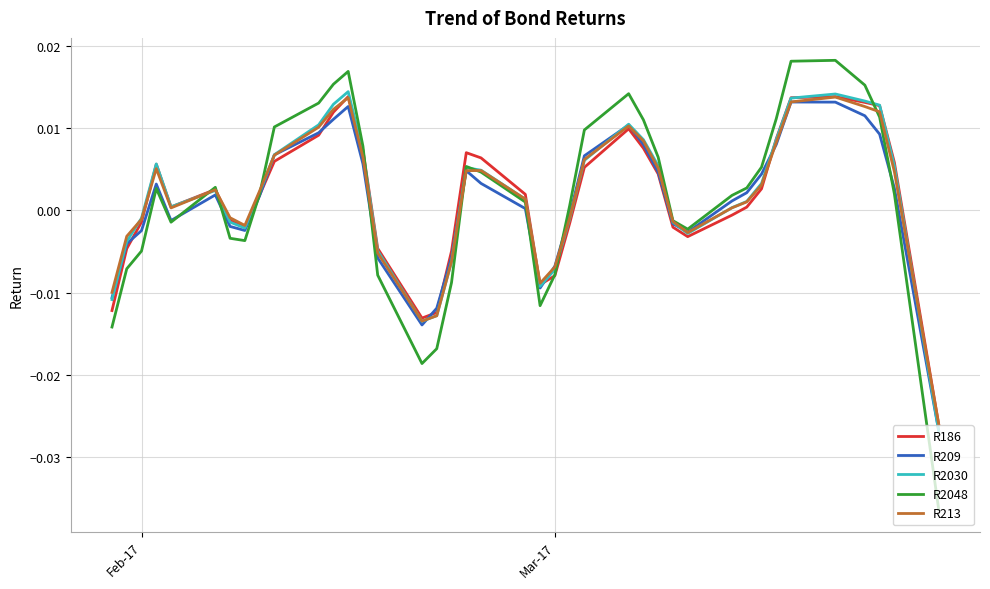

What is the sum of all R186 values?

0.1